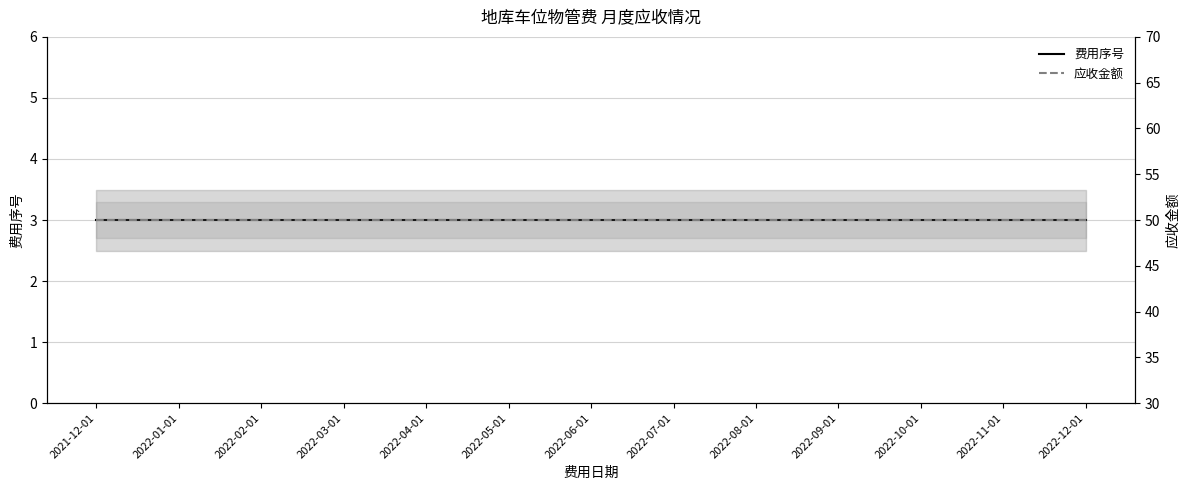

Reading left to right, transcribe all the data shown in this chart.

费用序号: 3	3	3	3	3	3	3	3	3	3	3	3	3
应收金额: 50	50	50	50	50	50	50	50	50	50	50	50	50